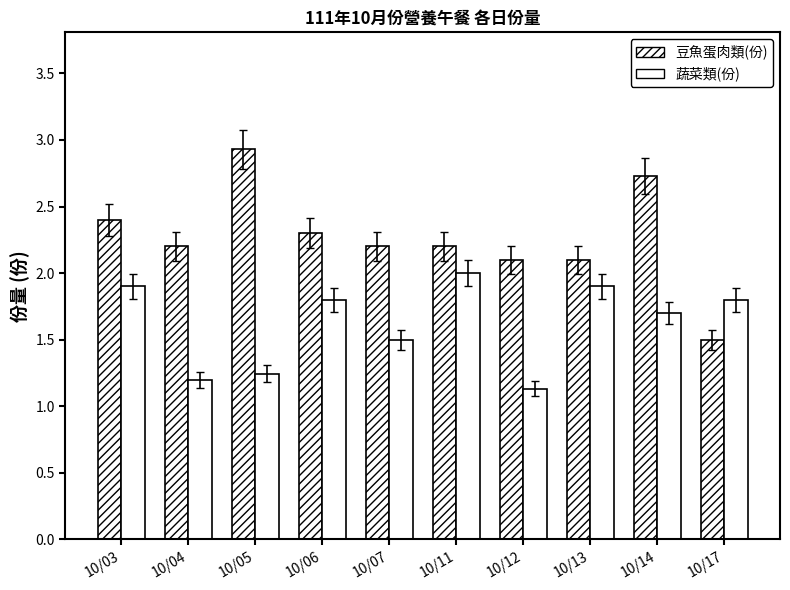

What is the difference between the 豆魚蛋肉類(份) values at 10/06 and 10/04?

0.1